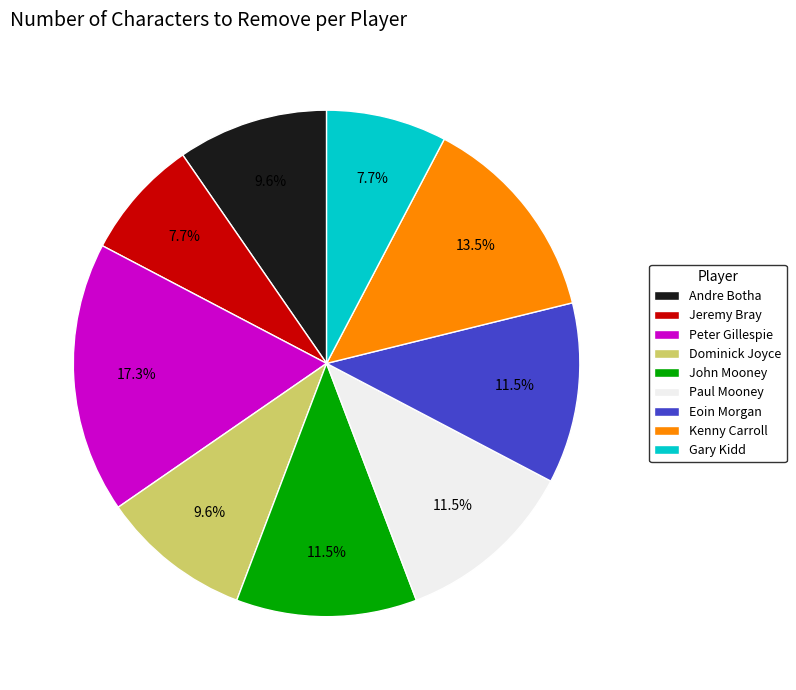

To the nearest percent, what is the combined percentage of Jeremy Bray and Kenny Carroll?

21%